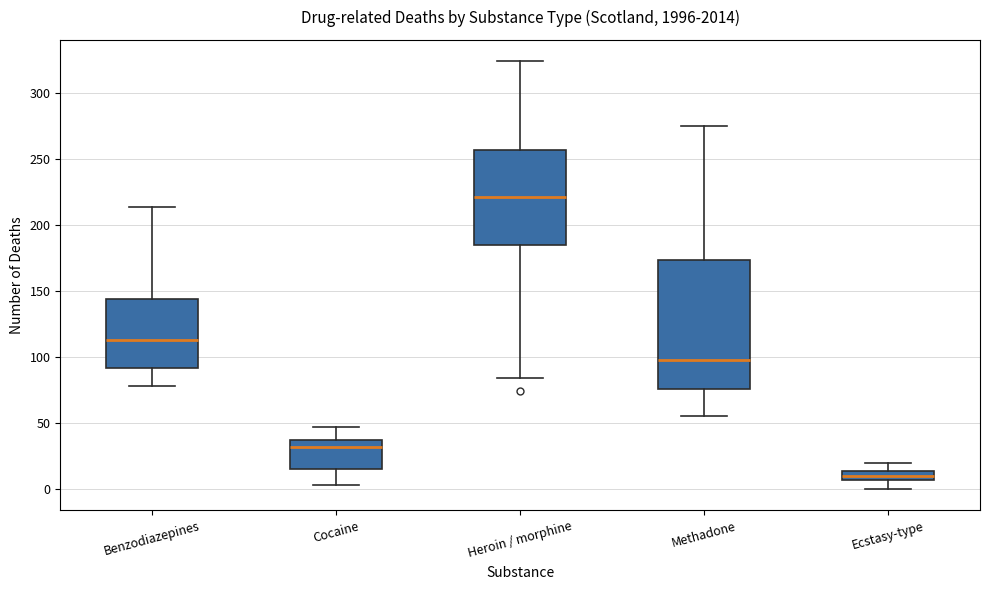

Which box has the highest median line?

Heroin / morphine